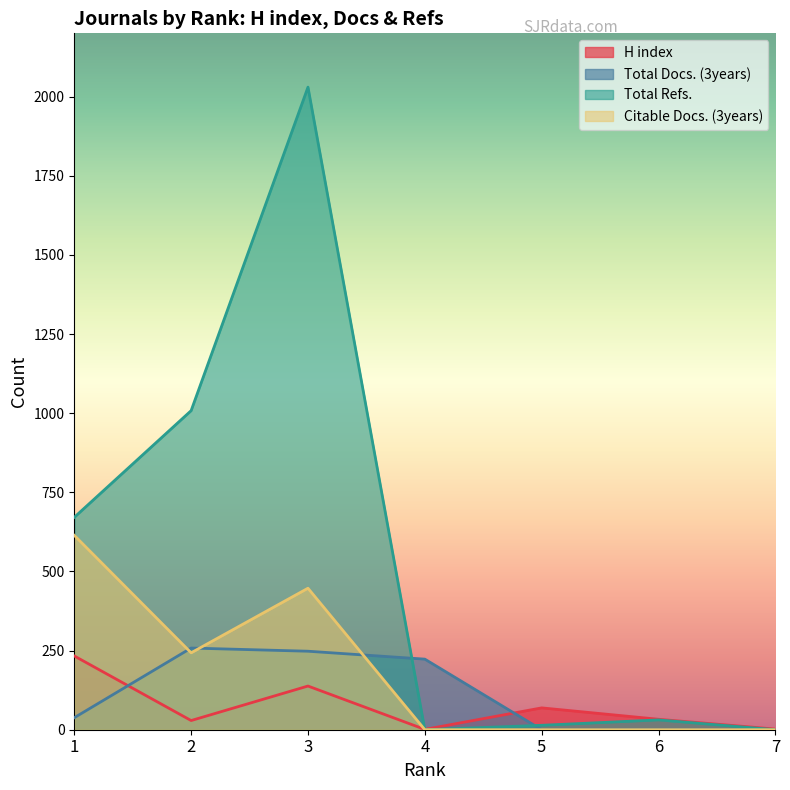

Between 2 and 6, which is larger?

6